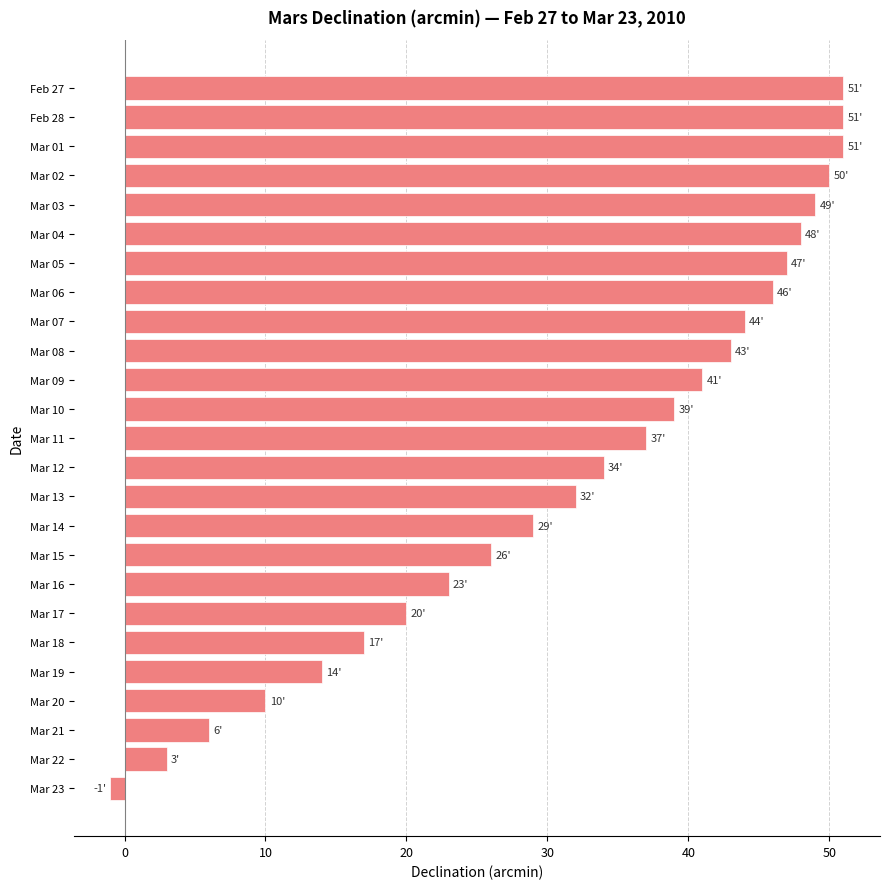

What position from the bottom is Mar 07?

17